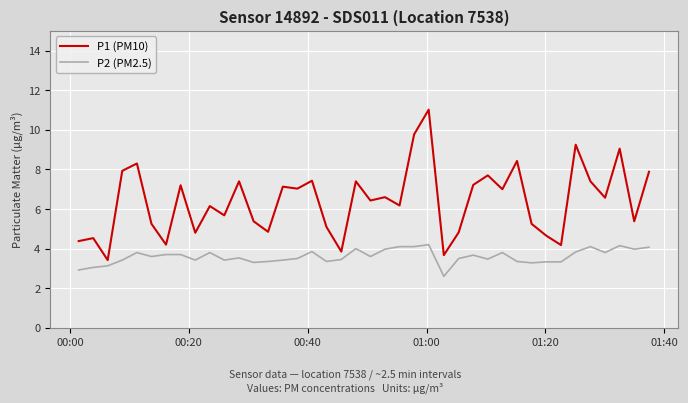

List the series in order of their overall mean, lowest first.

P2 (PM2.5), P1 (PM10)